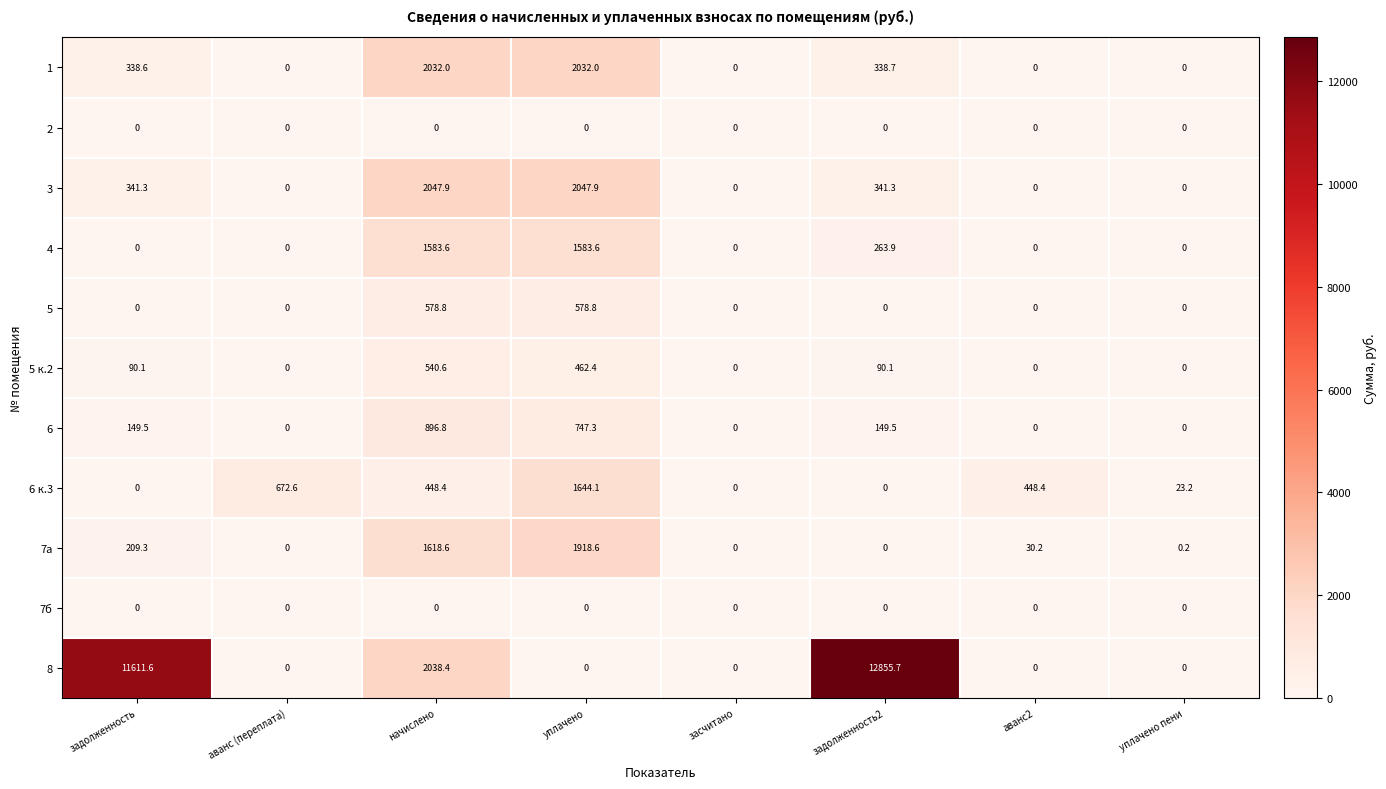

What is the difference between the maximum and second lowest values in the 5 к.2 series?

540.6